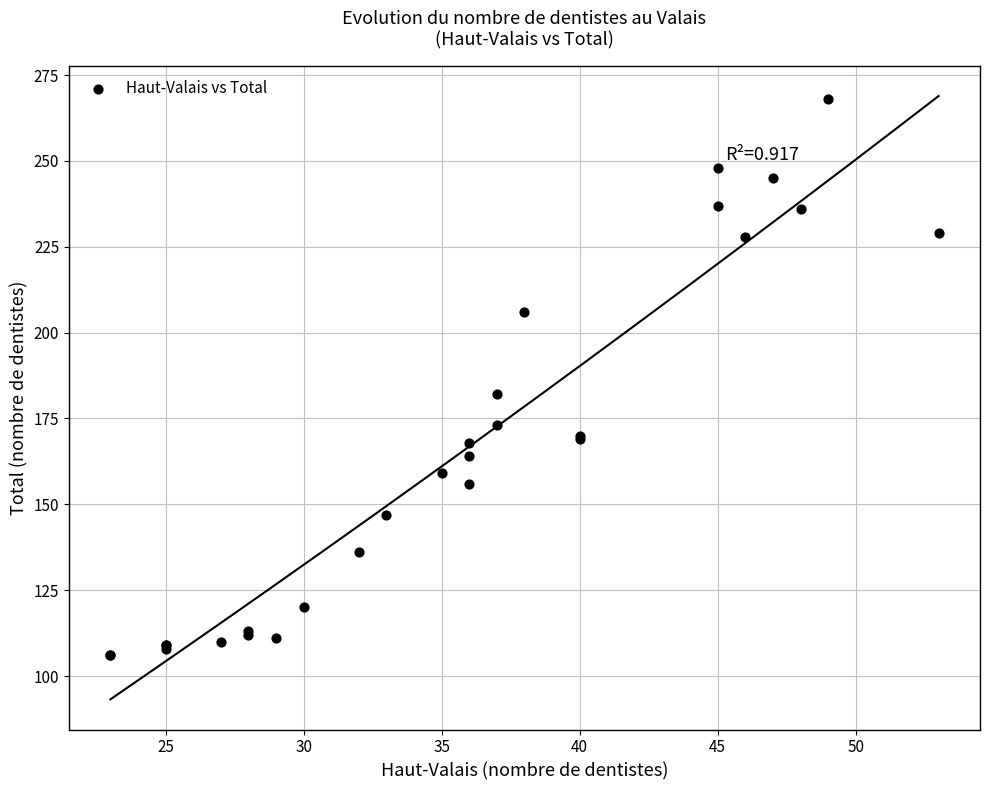

What Y value in the scatter plot is closest to 187?

182